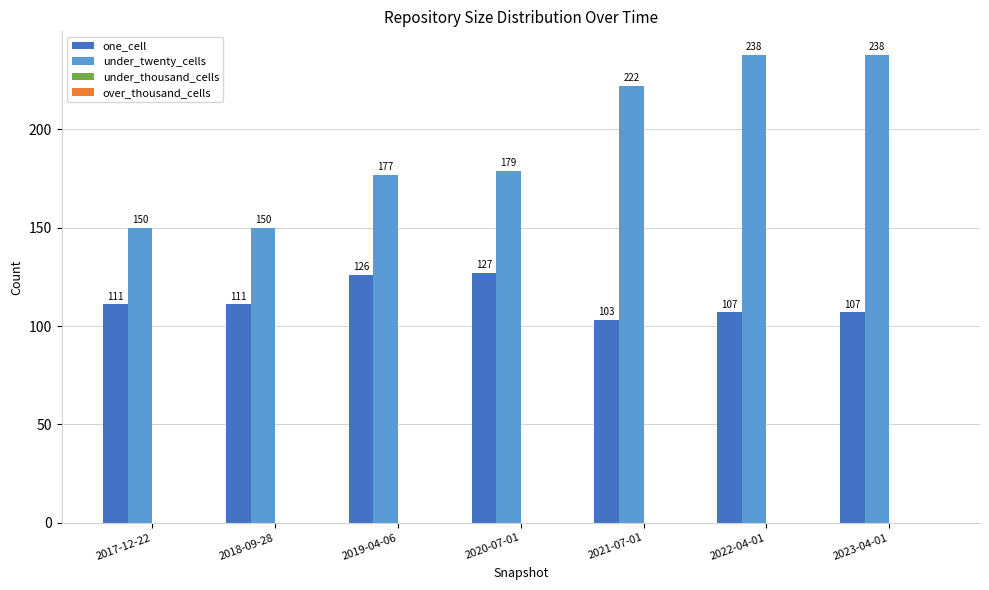

Reading left to right, extract all data points from this chart.

one_cell: 111	111	126	127	103	107	107
under_twenty_cells: 150	150	177	179	222	238	238